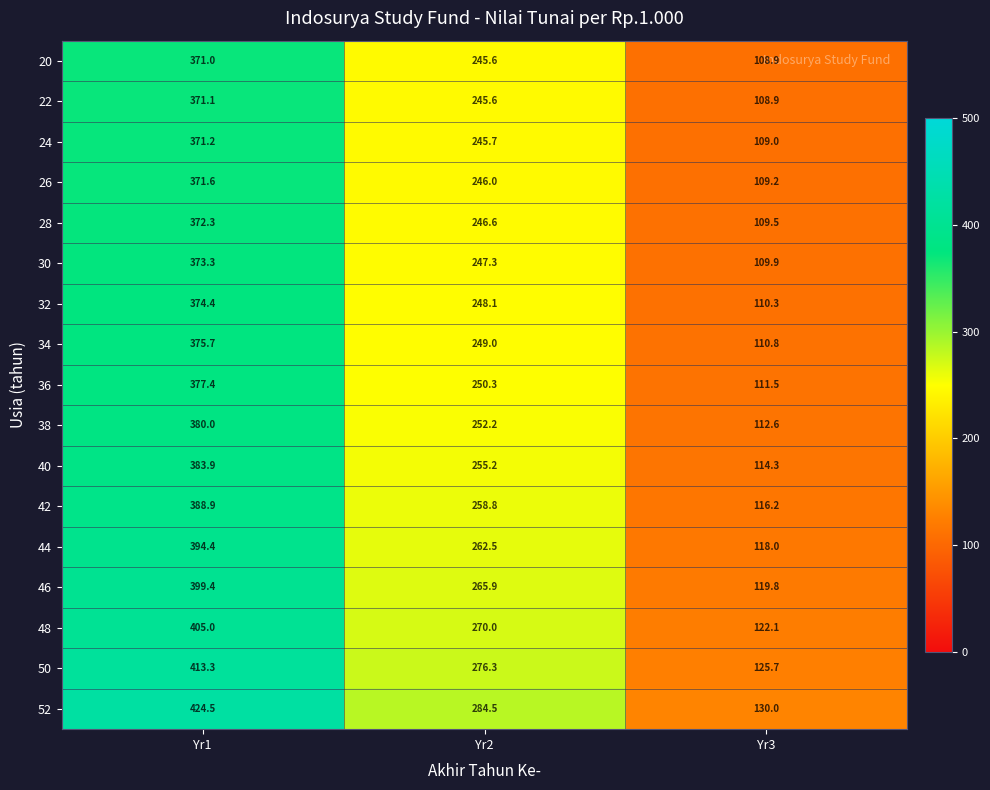

At which label does 46 first exceed 265?

Yr1